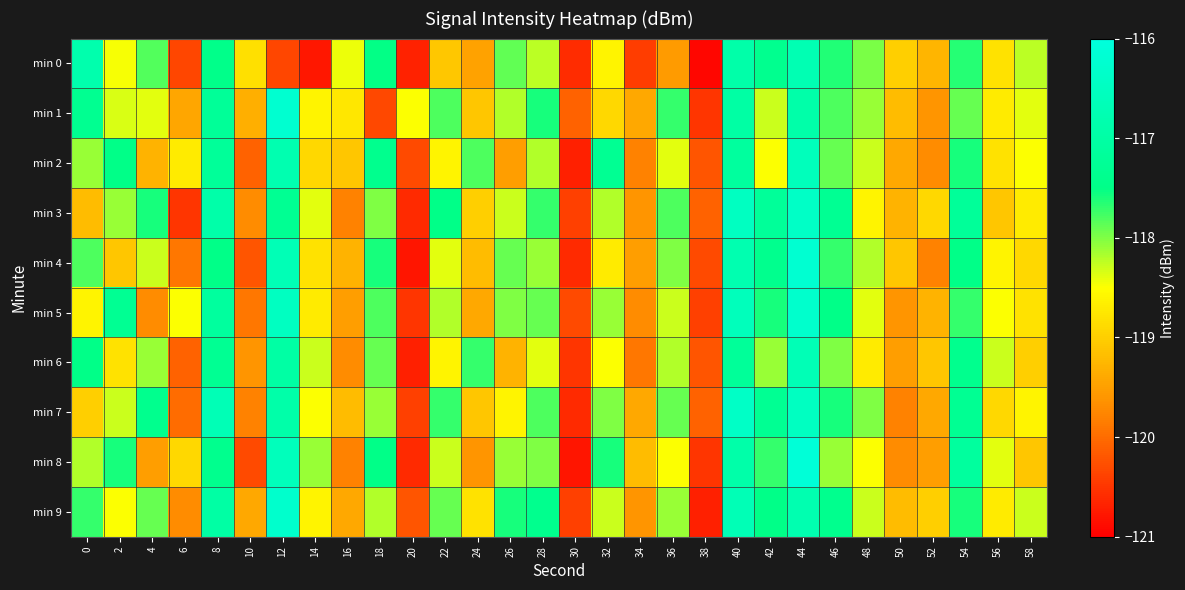

At which category is the sum across all series the highest?

44